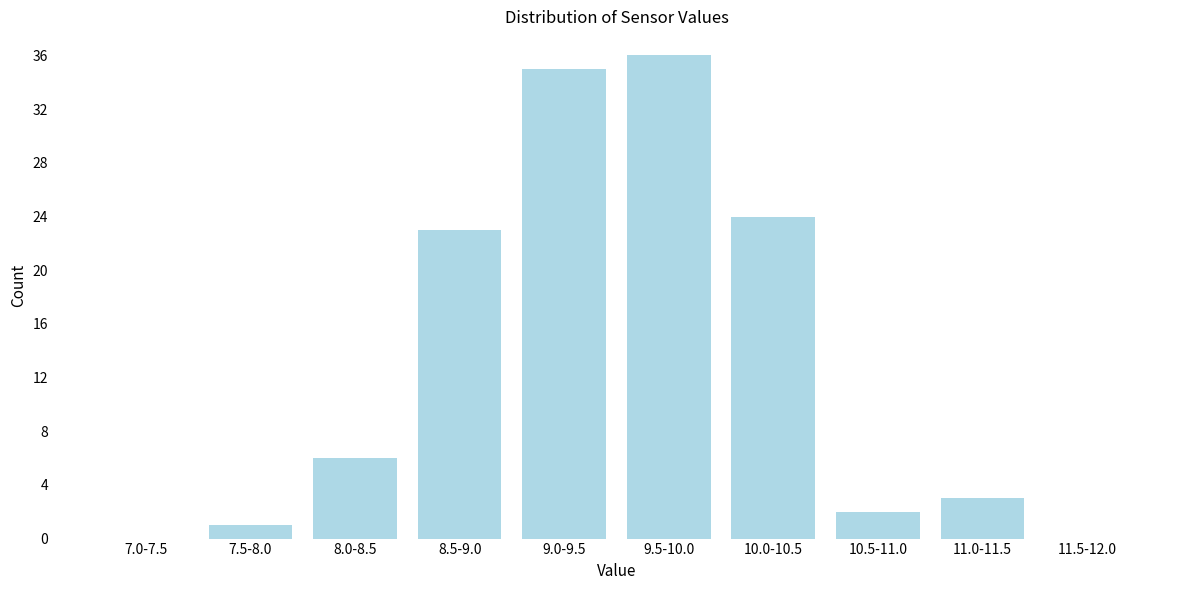

Reading left to right, extract all data points from this chart.

7.0-7.5=0	7.5-8.0=1	8.0-8.5=6	8.5-9.0=23	9.0-9.5=35	9.5-10.0=36	10.0-10.5=24	10.5-11.0=2	11.0-11.5=3	11.5-12.0=0